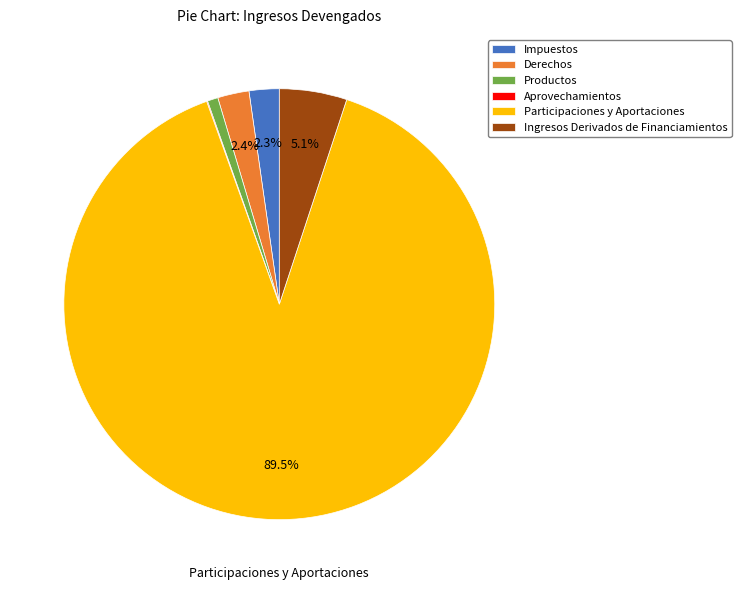

What is the majority slice?

Participaciones y Aportaciones